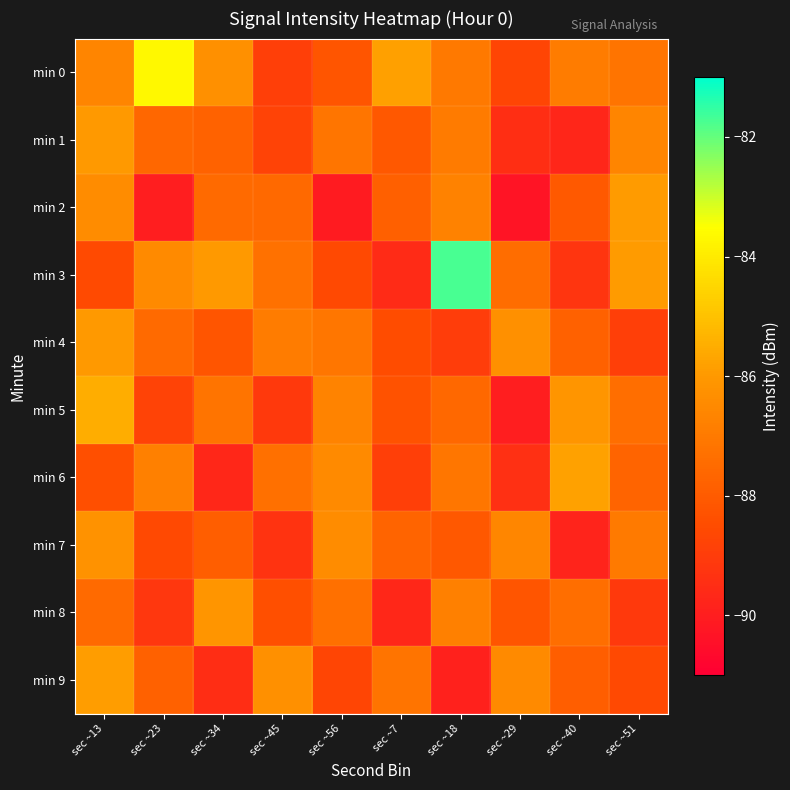

What is the total value across all series at sec ~45?

-879.8